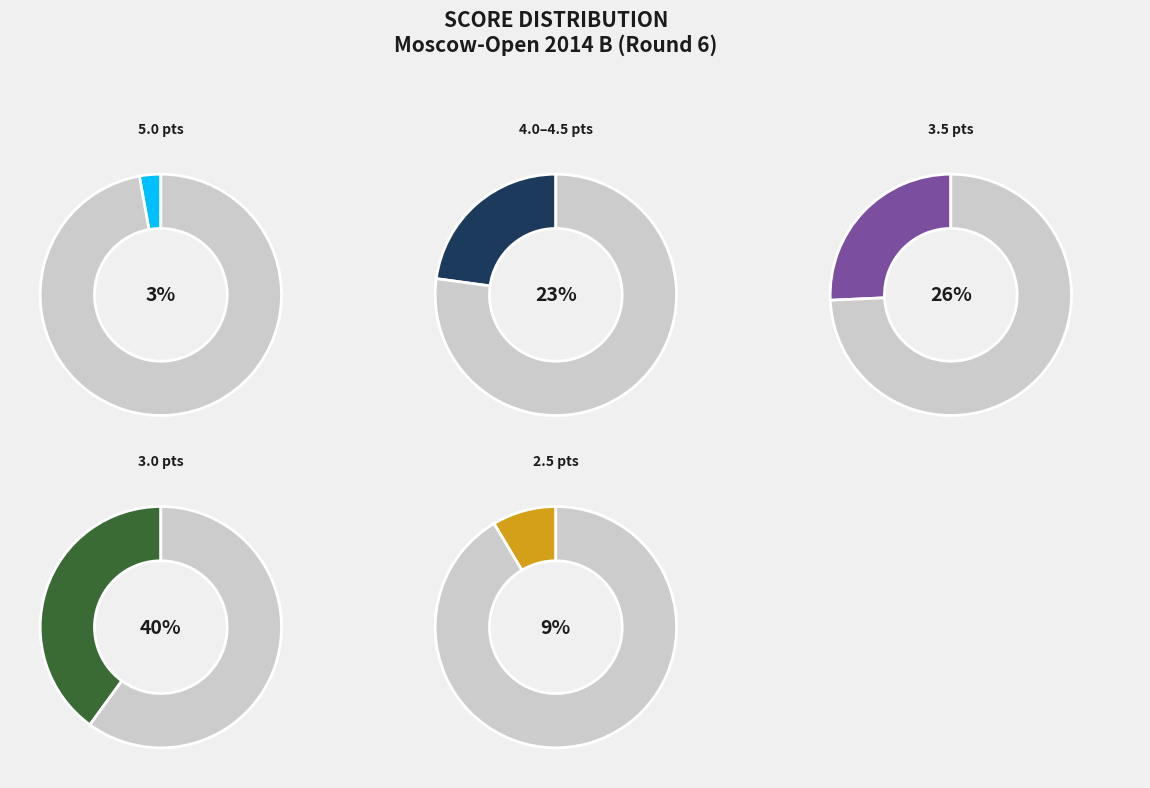

Is it true that Cheremnova Tamara is 15% of the pie?

False